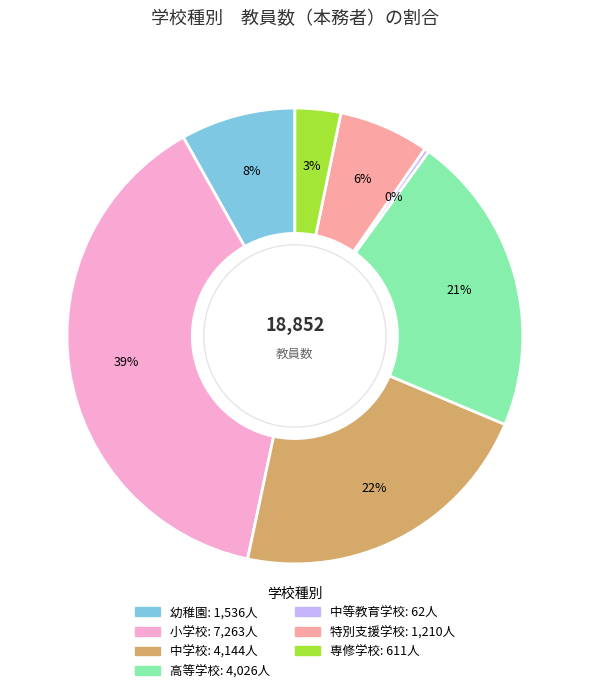

How many slices are in this pie chart?

7